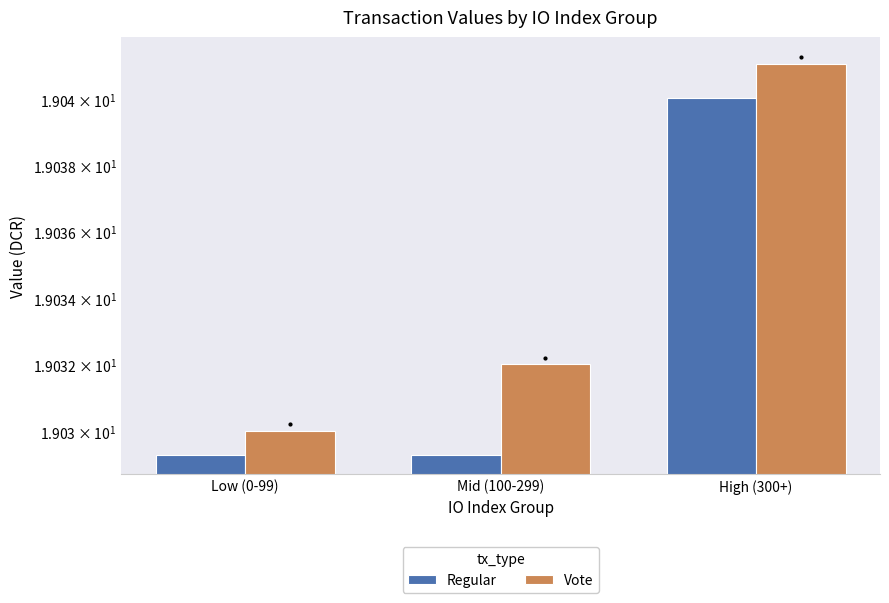

Is it true that Regular equals 19.0 at Low (0-99)?

True